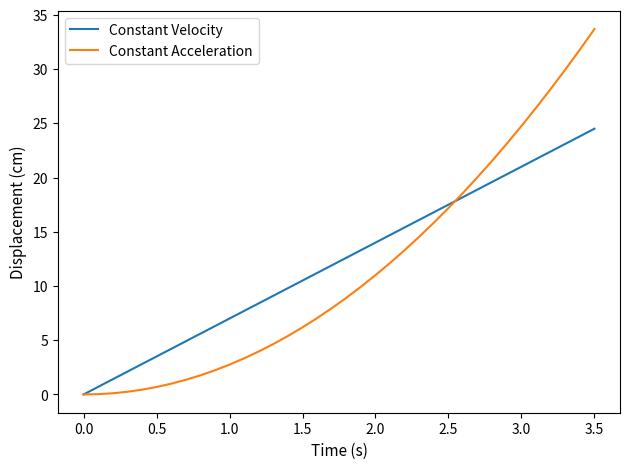

After their last crossing, which series has the higher values: Constant Velocity or Constant Acceleration?

Constant Acceleration